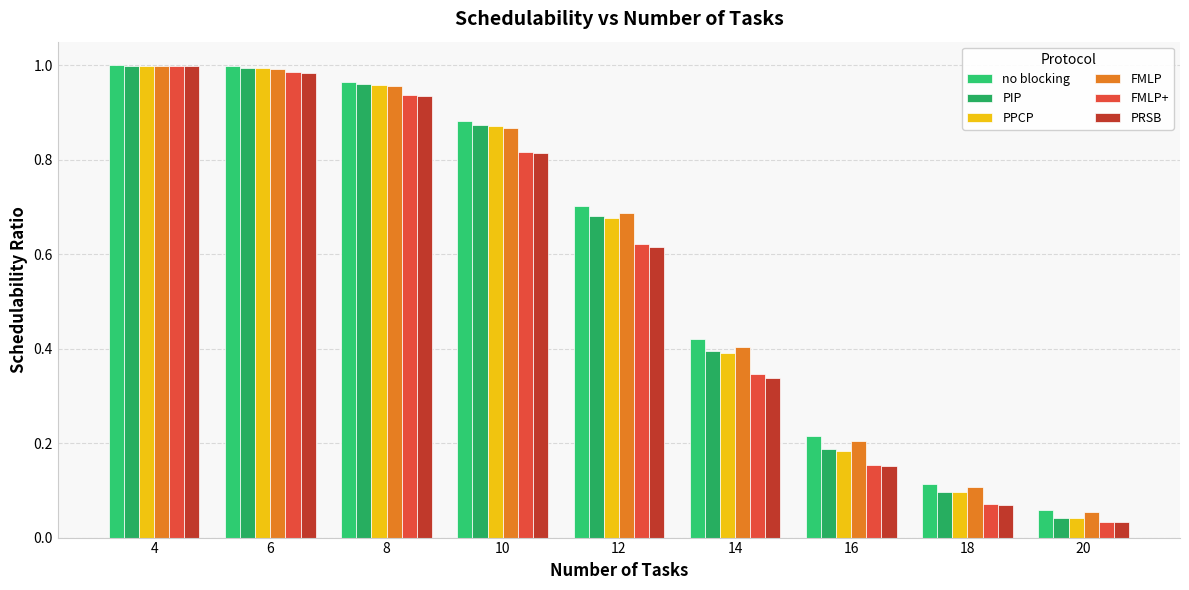

Reading left to right, list all the values displayed in this chart.

no blocking: 1.0	1.0	1.0	0.9	0.7	0.4	0.2	0.1	0.1
PIP: 1.0	1.0	1.0	0.9	0.7	0.4	0.2	0.1	0.0
PPCP: 1.0	1.0	1.0	0.9	0.7	0.4	0.2	0.1	0.0
FMLP: 1.0	1.0	1.0	0.9	0.7	0.4	0.2	0.1	0.1
FMLP+: 1.0	1.0	0.9	0.8	0.6	0.3	0.2	0.1	0.0
PRSB: 1.0	1.0	0.9	0.8	0.6	0.3	0.2	0.1	0.0